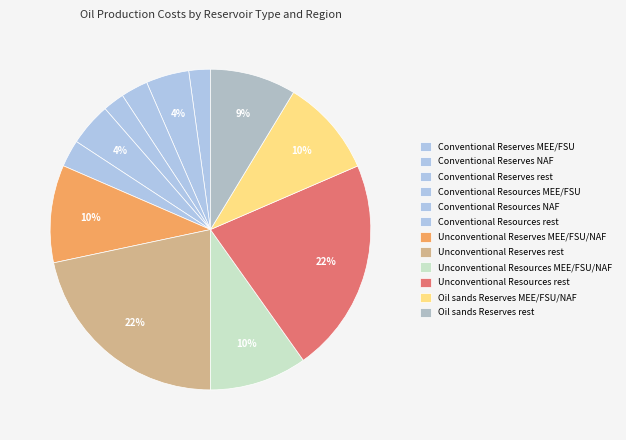

How many segments does this pie chart have?

12